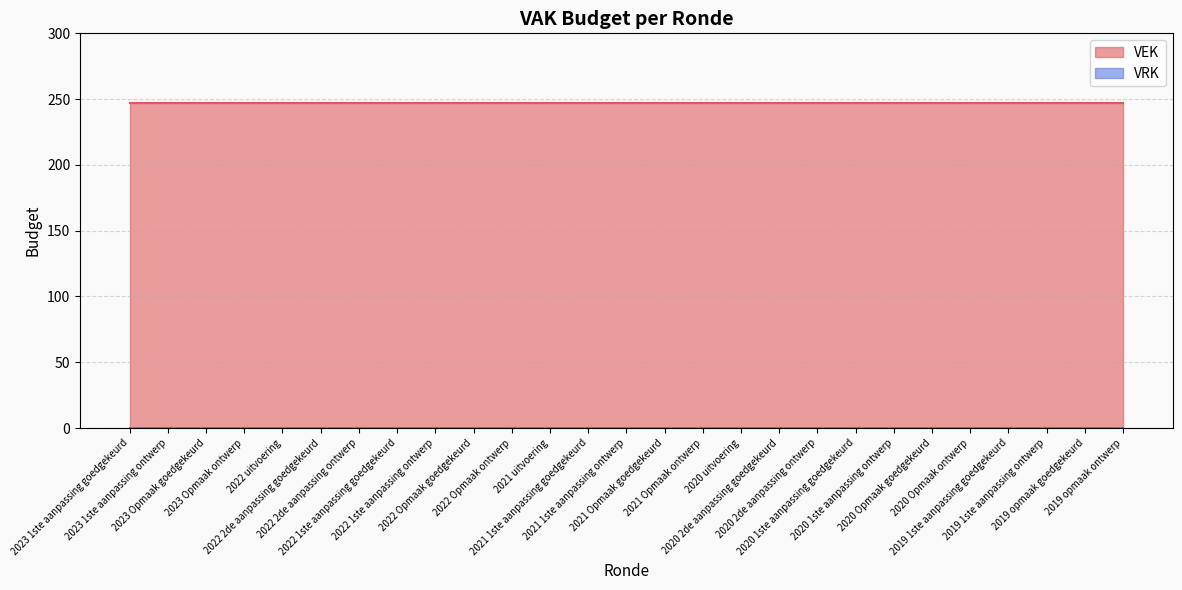

At how many categories does at least one series exceed 179?

27